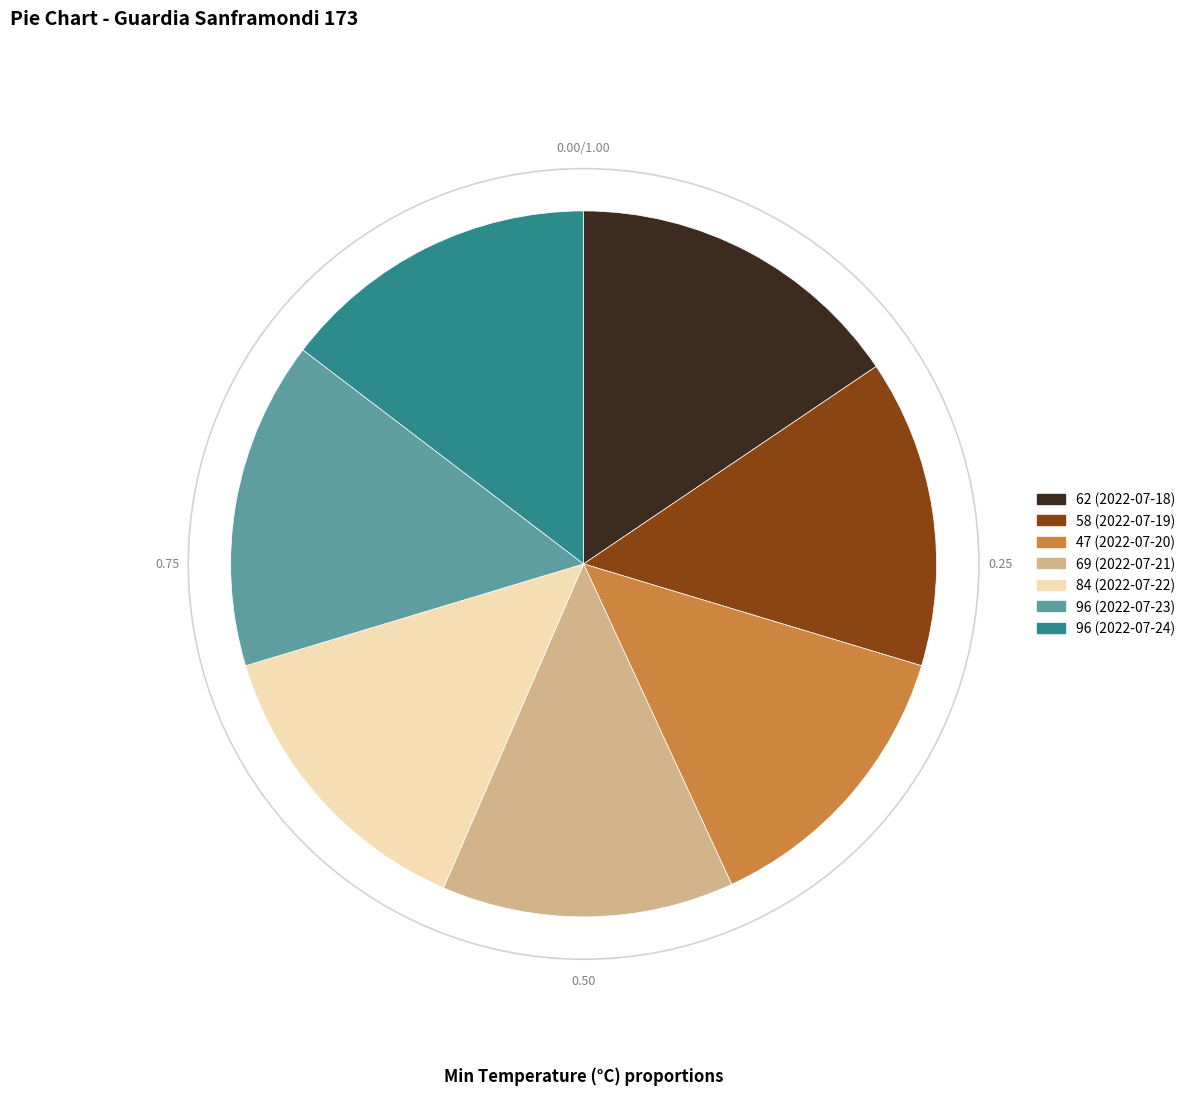

How many segments does this pie chart have?

7